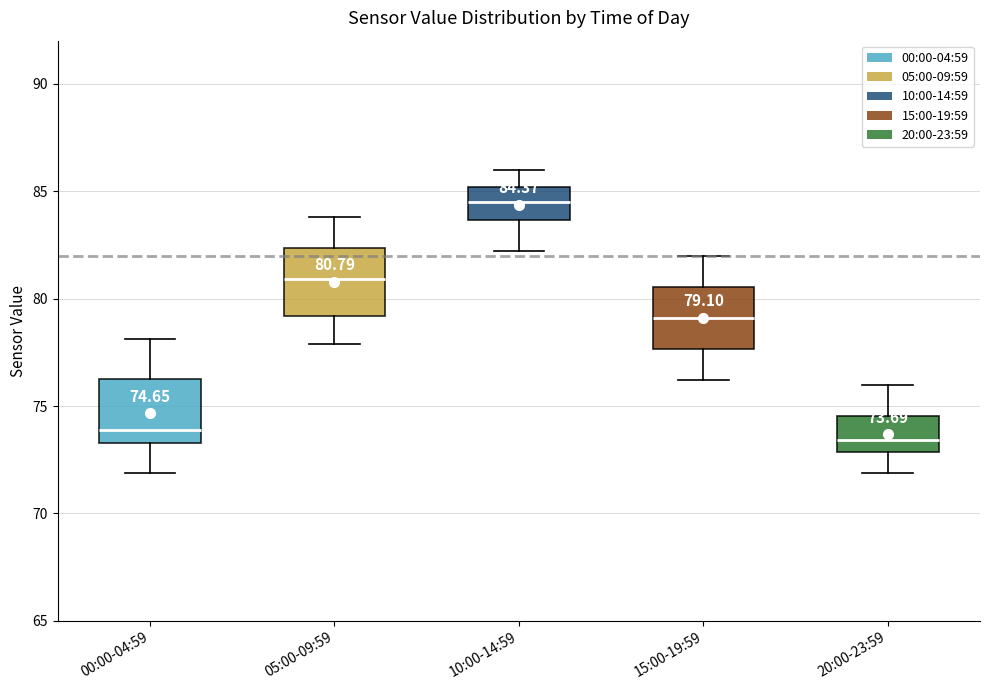

Which box's median line is the lowest?

20:00-23:59